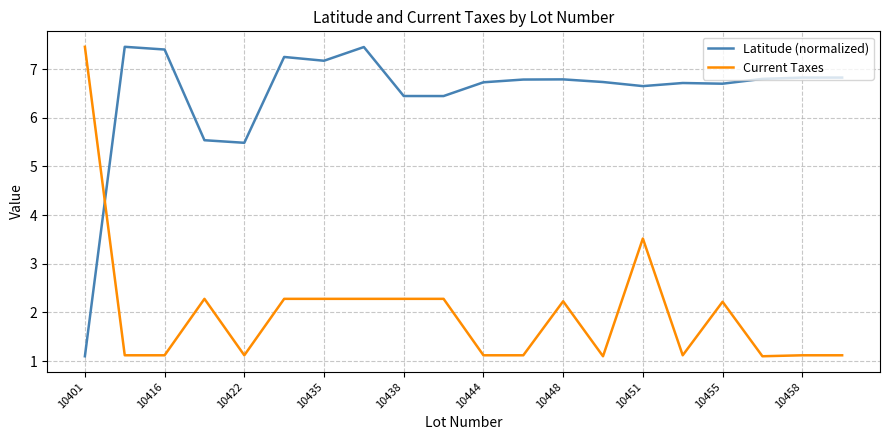

What is the difference between the maximum and minimum values in the Latitude (normalized) series?

6.4